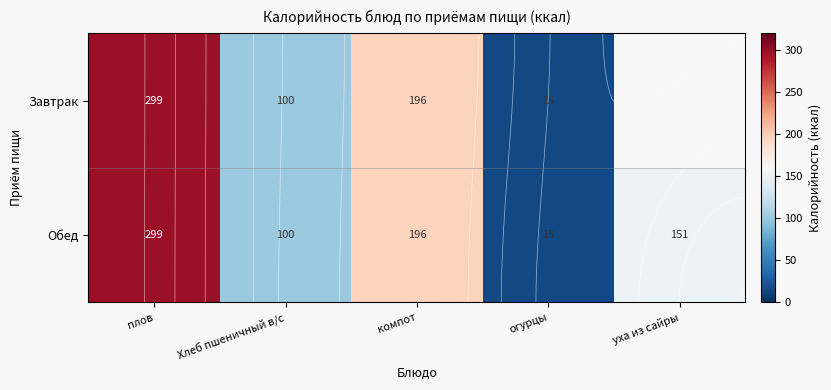

At which category is the sum across all series the highest?

плов